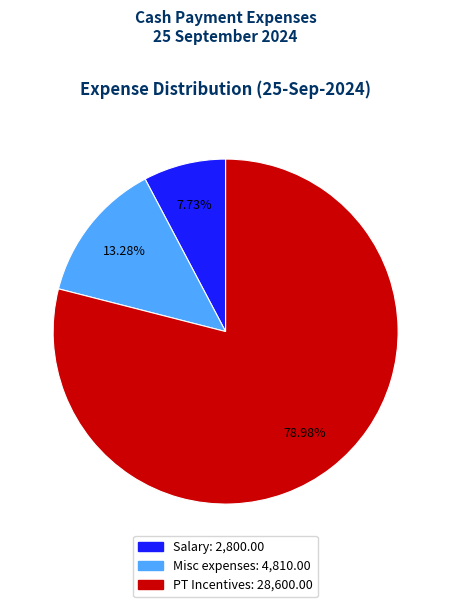

How many segments does this pie chart have?

3